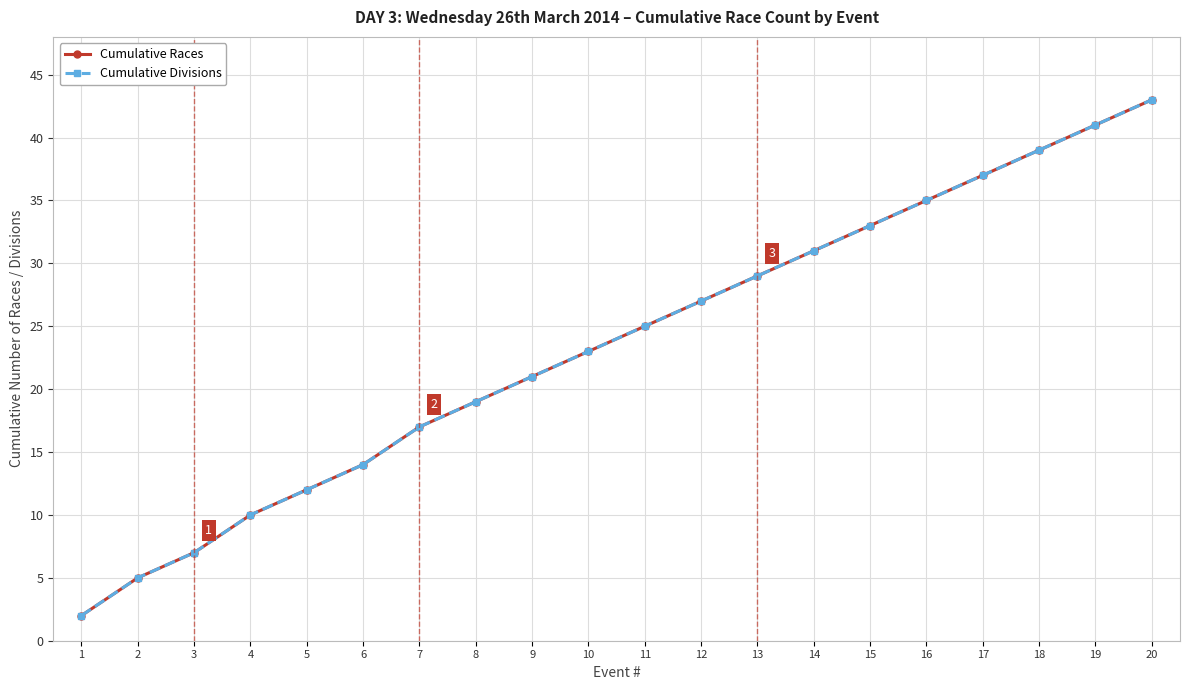

True or false: Cumulative Races and Cumulative Divisions cross at least once.

False